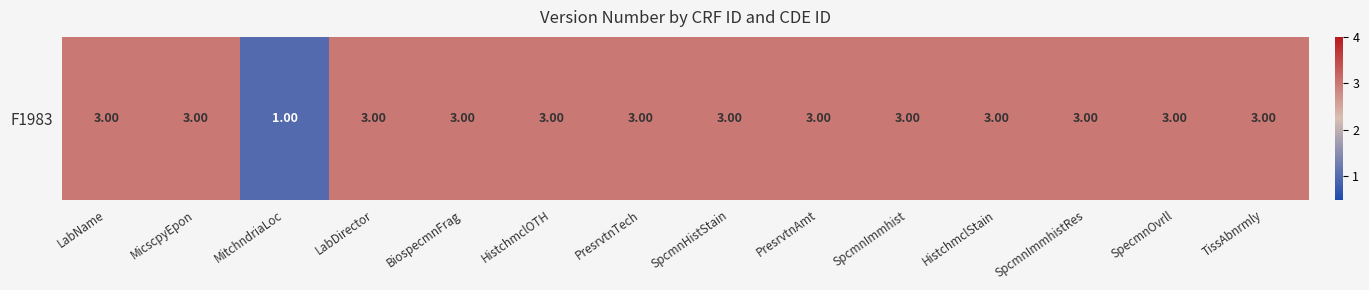

Reading left to right, list all the values displayed in this chart.

LabName=3	MicscpyEpon=3	MitchndriaLoc=1	LabDirector=3	BiospecmnFrag=3	HistchmclOTH=3	PresrvtnTech=3	SpcmnHistStain=3	PresrvtnAmt=3	SpcmnImmhist=3	HistchmclStain=3	SpcmnImmhistRes=3	SpecmnOvrll=3	TissAbnrmly=3